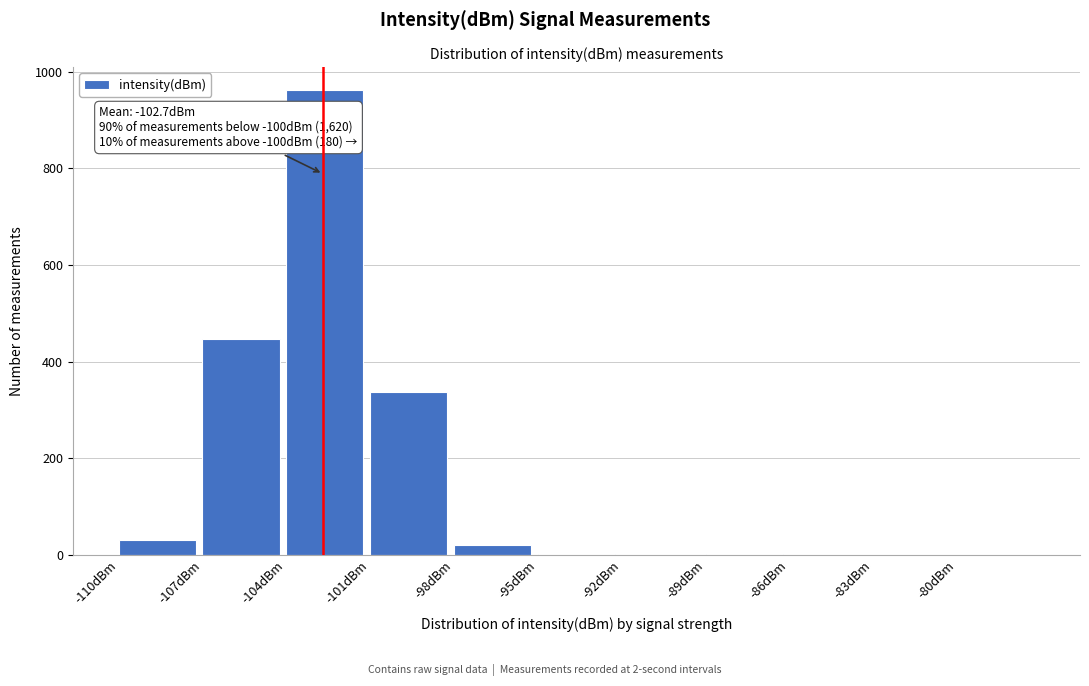

Which range on the x-axis has the tallest bar?

-104 to -101